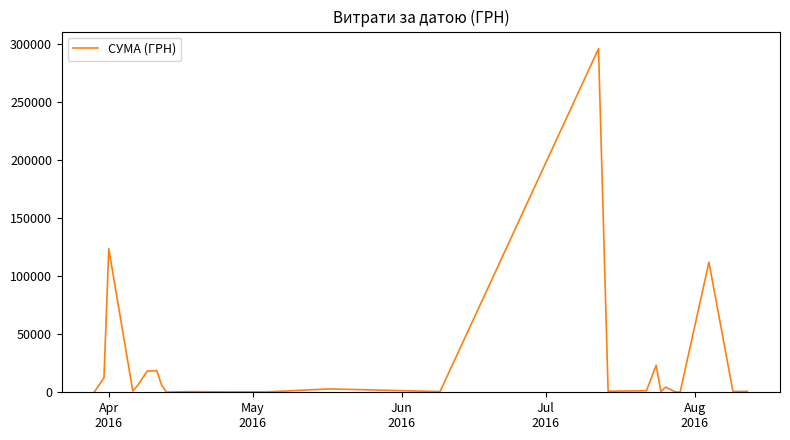

What is the greatest value displayed?

295638.6